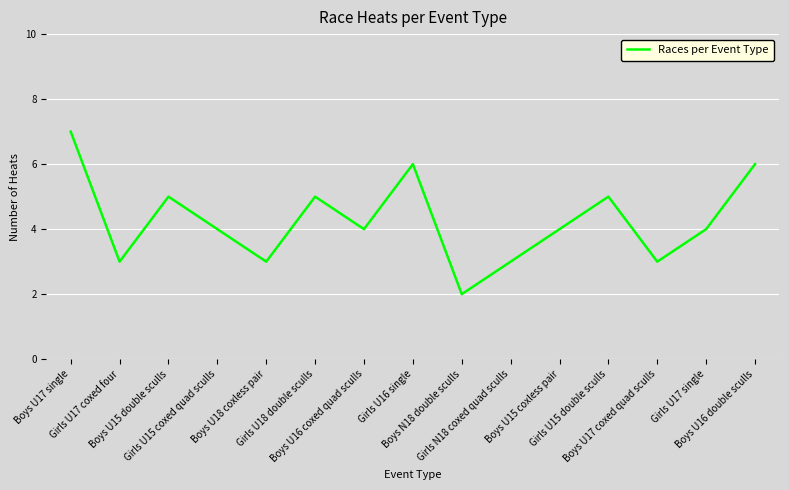

Does the chart have visible grid lines?

Yes